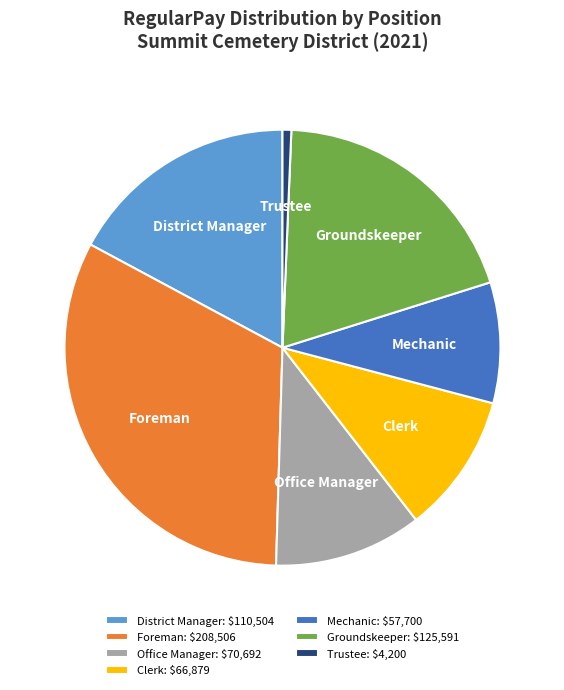

Is the sum of Trustee and Office Manager greater than half?

No